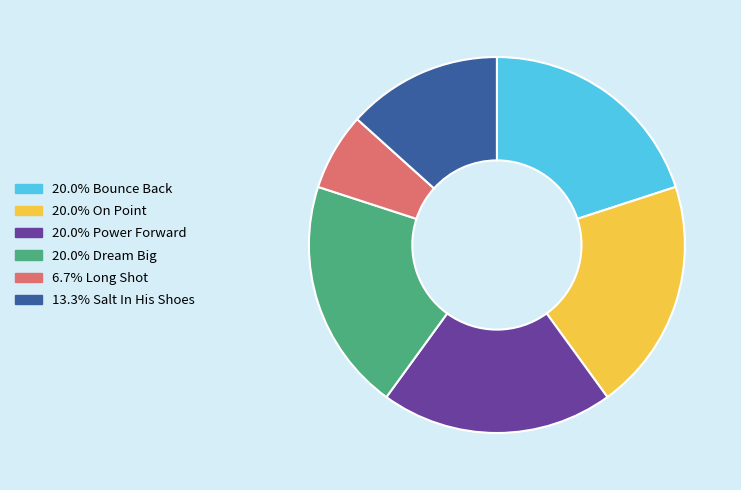

Is there any slice that represents more than half of the pie?

No